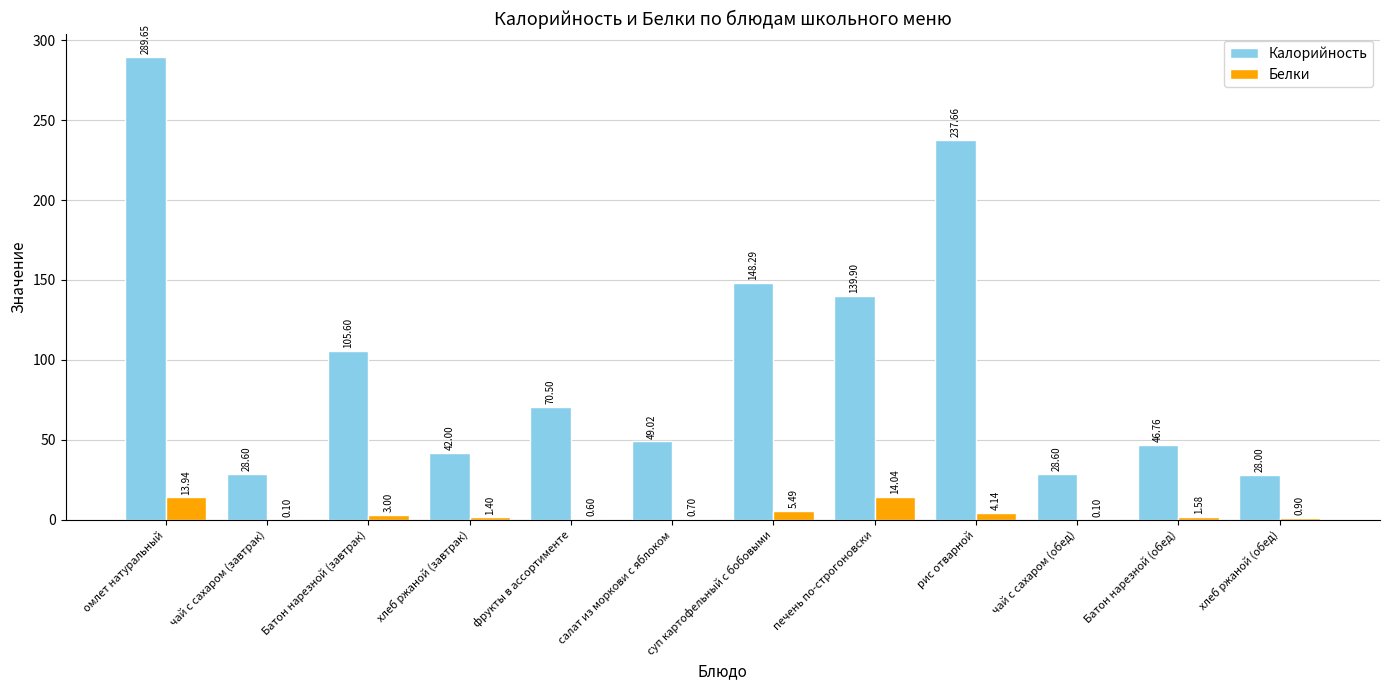

What is the total value across all series at хлеб ржаной (завтрак)?

43.4